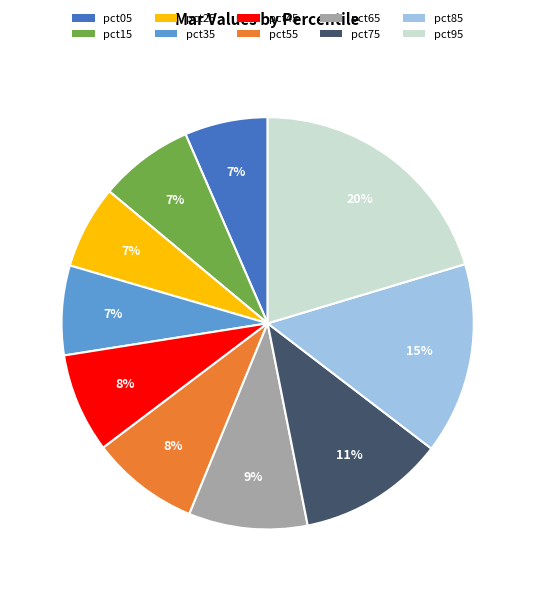

To the nearest percent, what is the difference between the pct75 and pct95 slice percentages?

9%